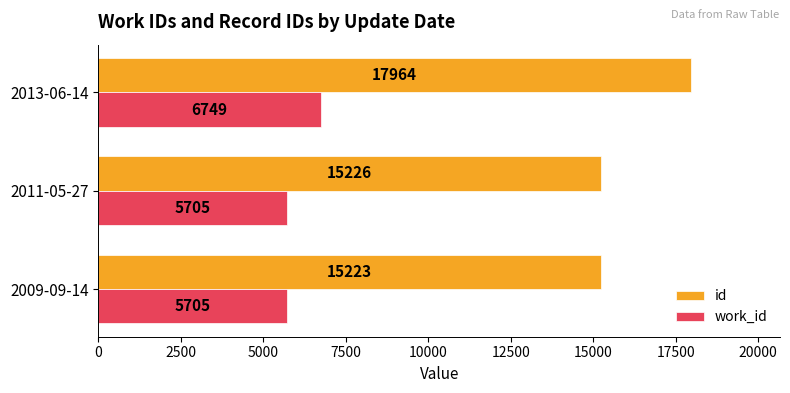

Rank the series by their average value, from lowest to highest.

work_id, id